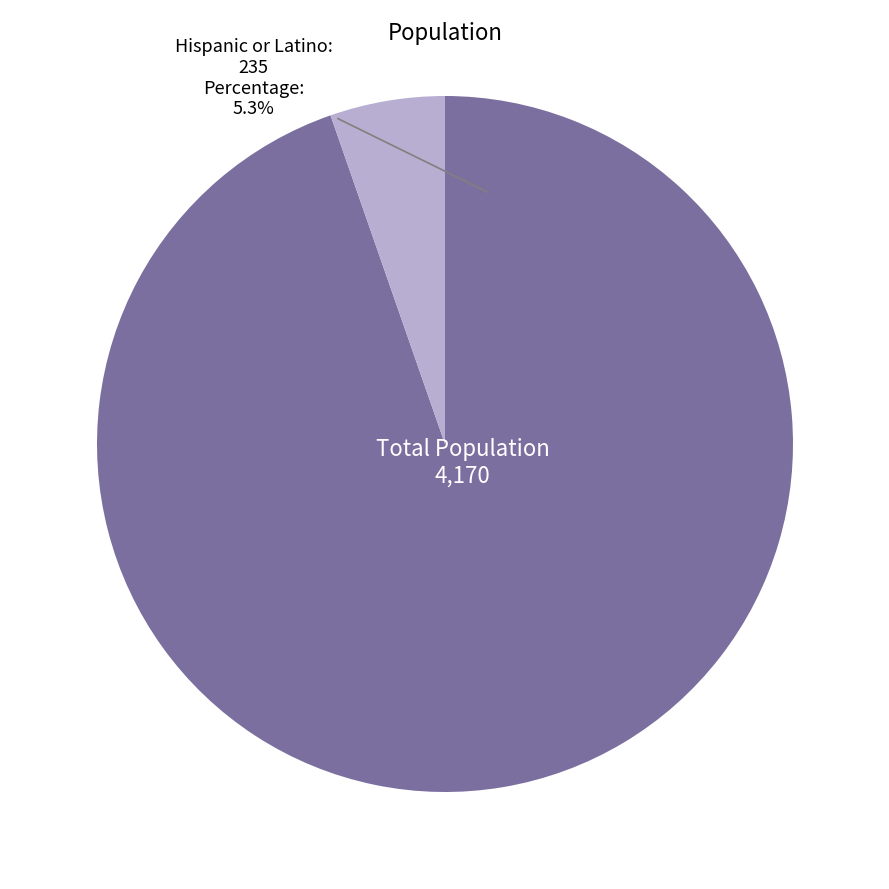

To the nearest percent, what is the difference between the largest and smallest slice percentages?

89%